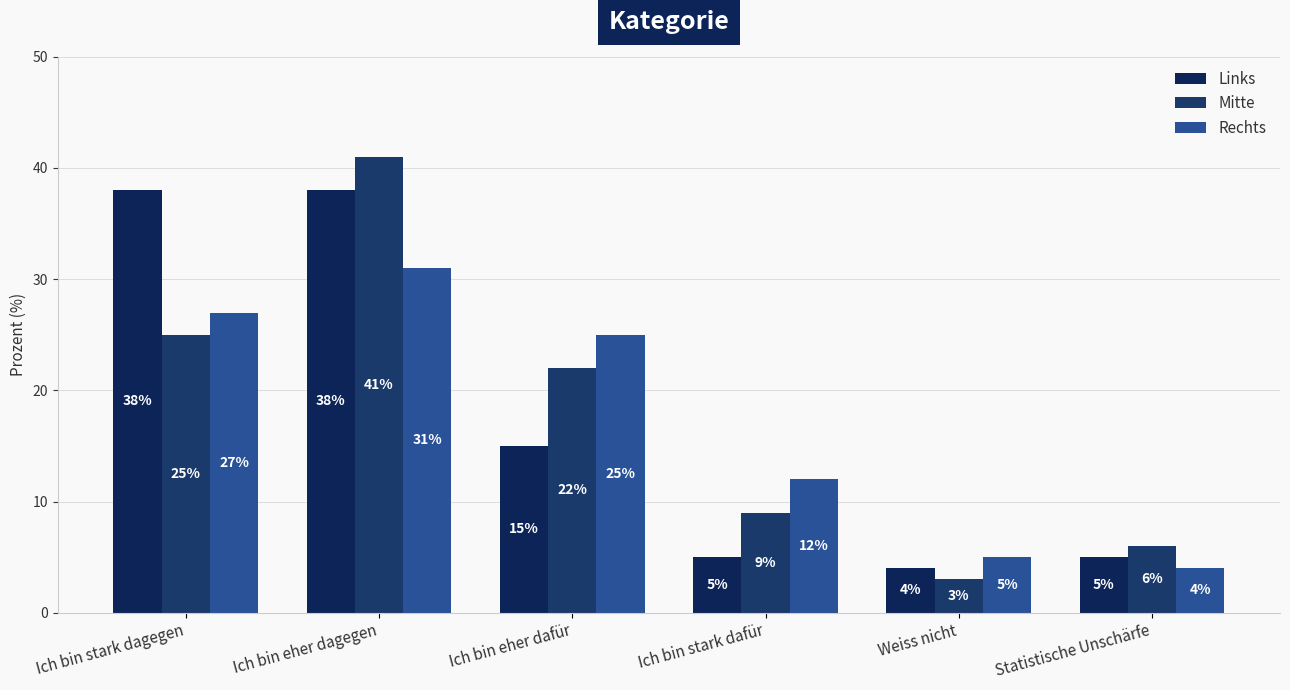

Reading left to right, what are all the values shown in this chart?

Links: Ich bin stark dagegen=38	Ich bin eher dagegen=38	Ich bin eher dafür=15	Ich bin stark dafür=5	Weiss nicht=4	Statistische Unschärfe=5
Mitte: Ich bin stark dagegen=25	Ich bin eher dagegen=41	Ich bin eher dafür=22	Ich bin stark dafür=9	Weiss nicht=3	Statistische Unschärfe=6
Rechts: Ich bin stark dagegen=27	Ich bin eher dagegen=31	Ich bin eher dafür=25	Ich bin stark dafür=12	Weiss nicht=5	Statistische Unschärfe=4